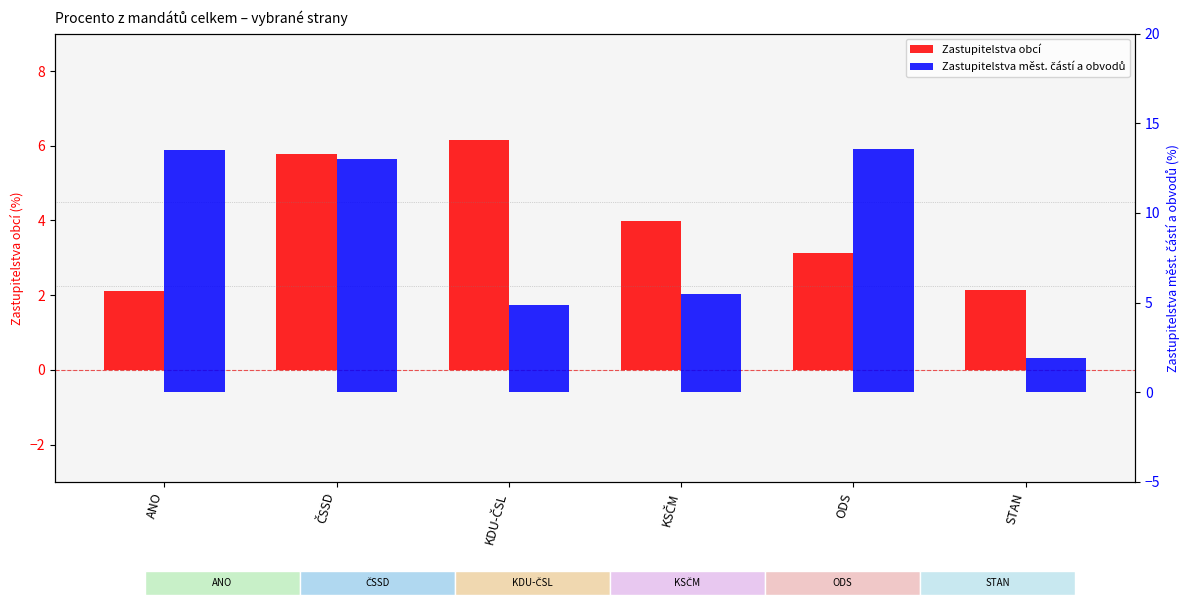

The value of Zastupitelstva měst. částí a obvodů at ČSSD is 13.0. True or false?

True